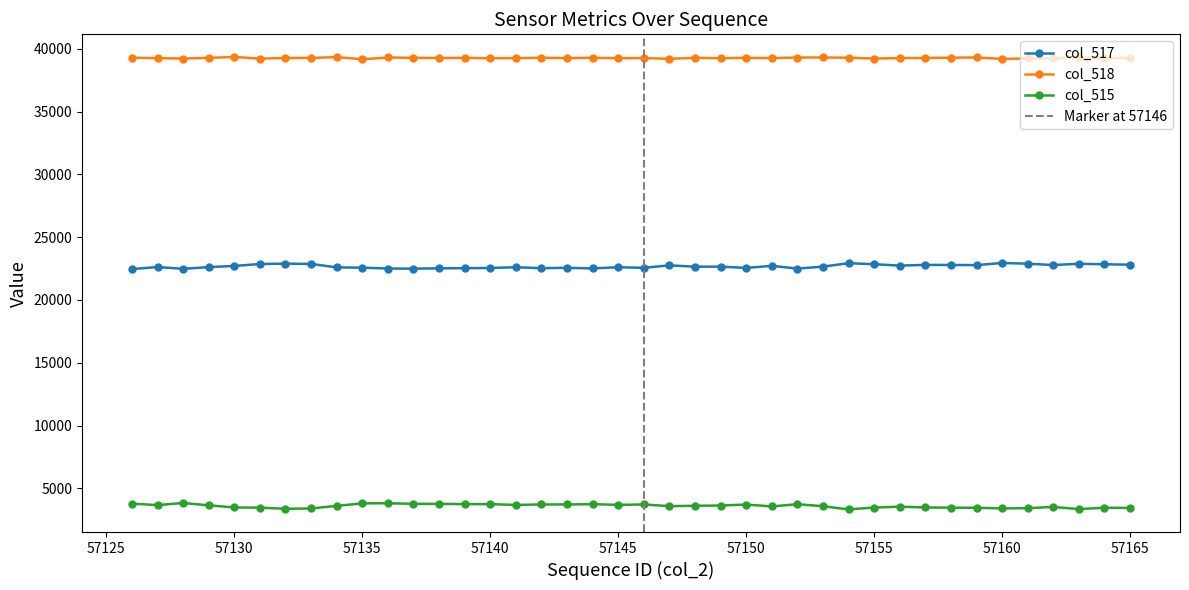

What is the value of the col_515 point at the 35th from the left?

3404